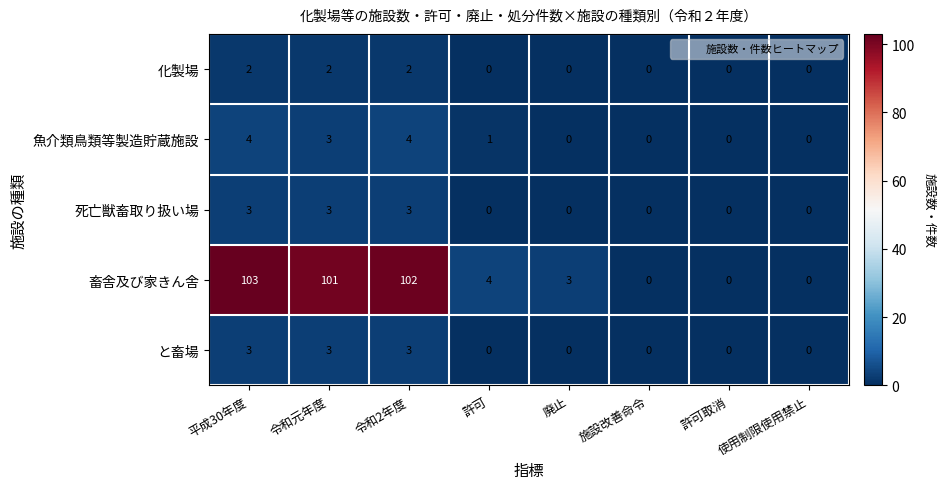

The 化製場 series shows -1 at 許可. True or false?

False